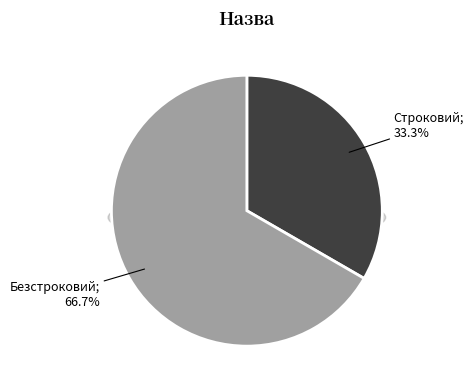

What is the change in value from Строковий to Безстроковий?

+1